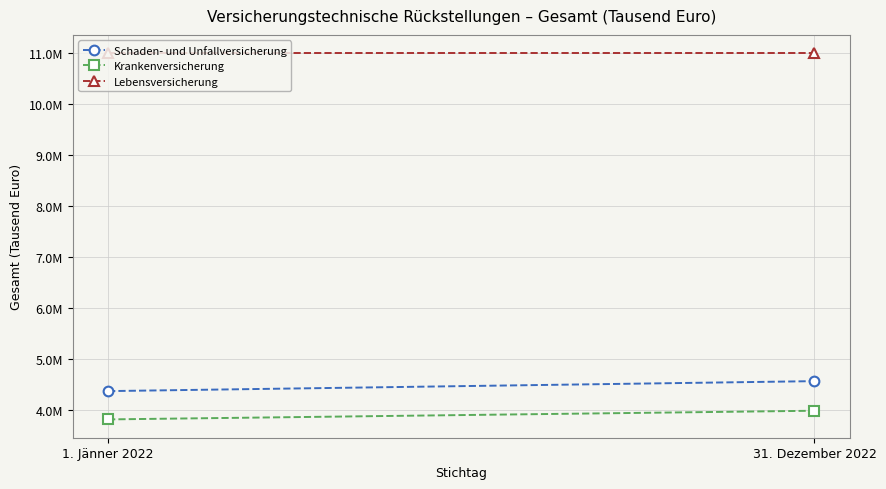

Rank the series by their maximum value, from highest to lowest.

Lebensversicherung, Schaden- und Unfallversicherung, Krankenversicherung